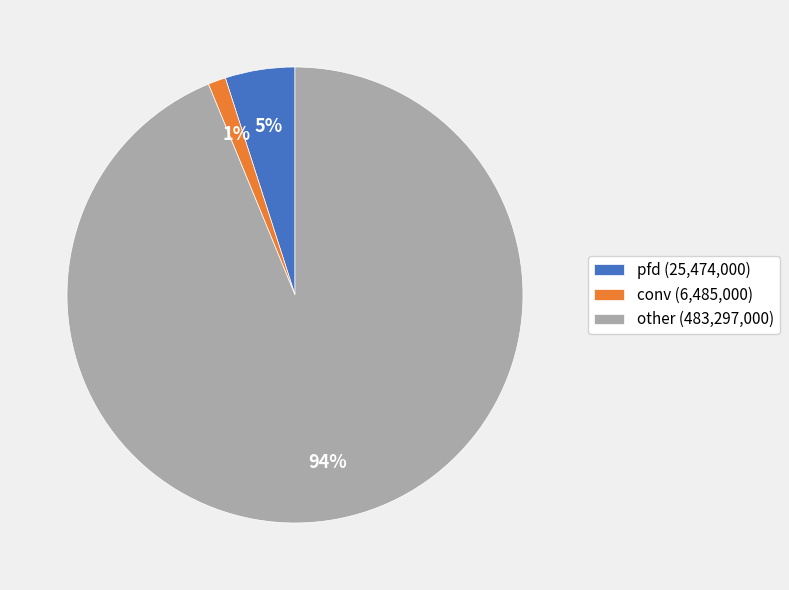

To the nearest percent, what is the average slice percentage?

33%